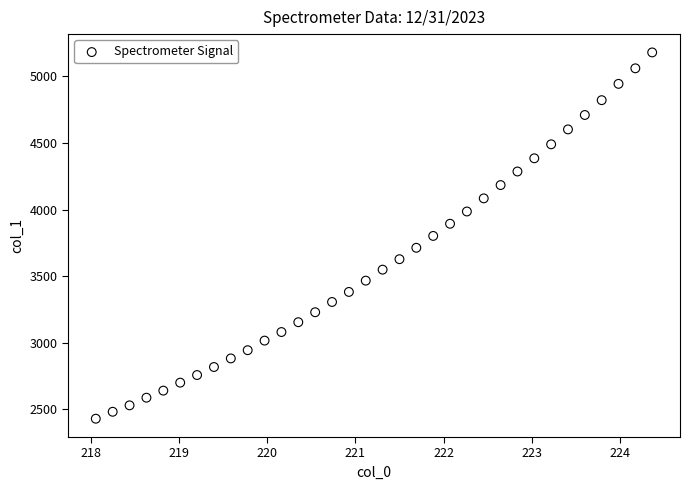

What is the range of Y values (max minus min)?

2750.4